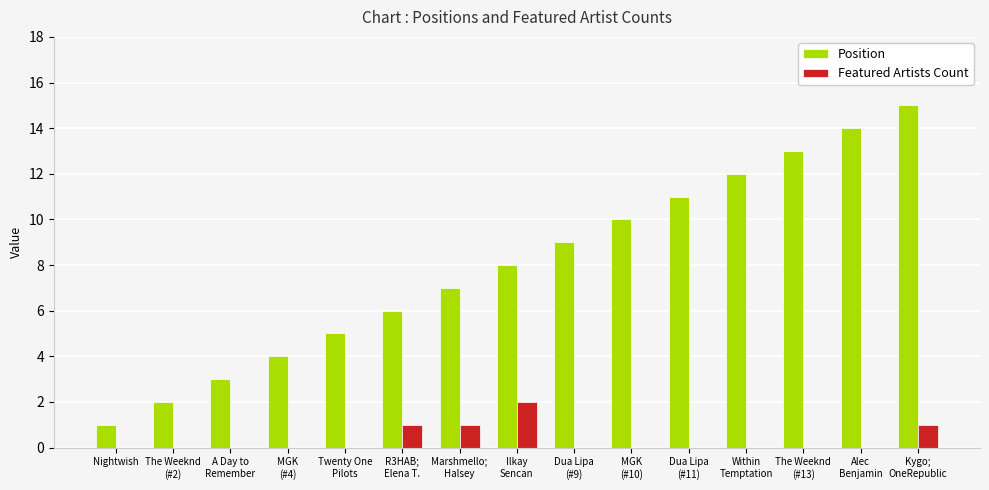

Which series has the largest range (max minus min)?

Position